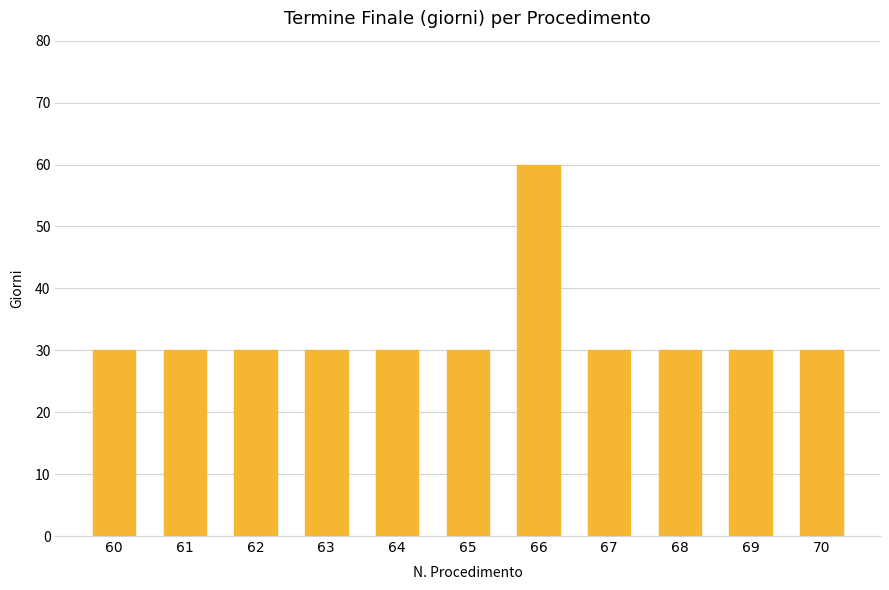

Reading left to right, extract all data points from this chart.

30	30	30	30	30	30	60	30	30	30	30